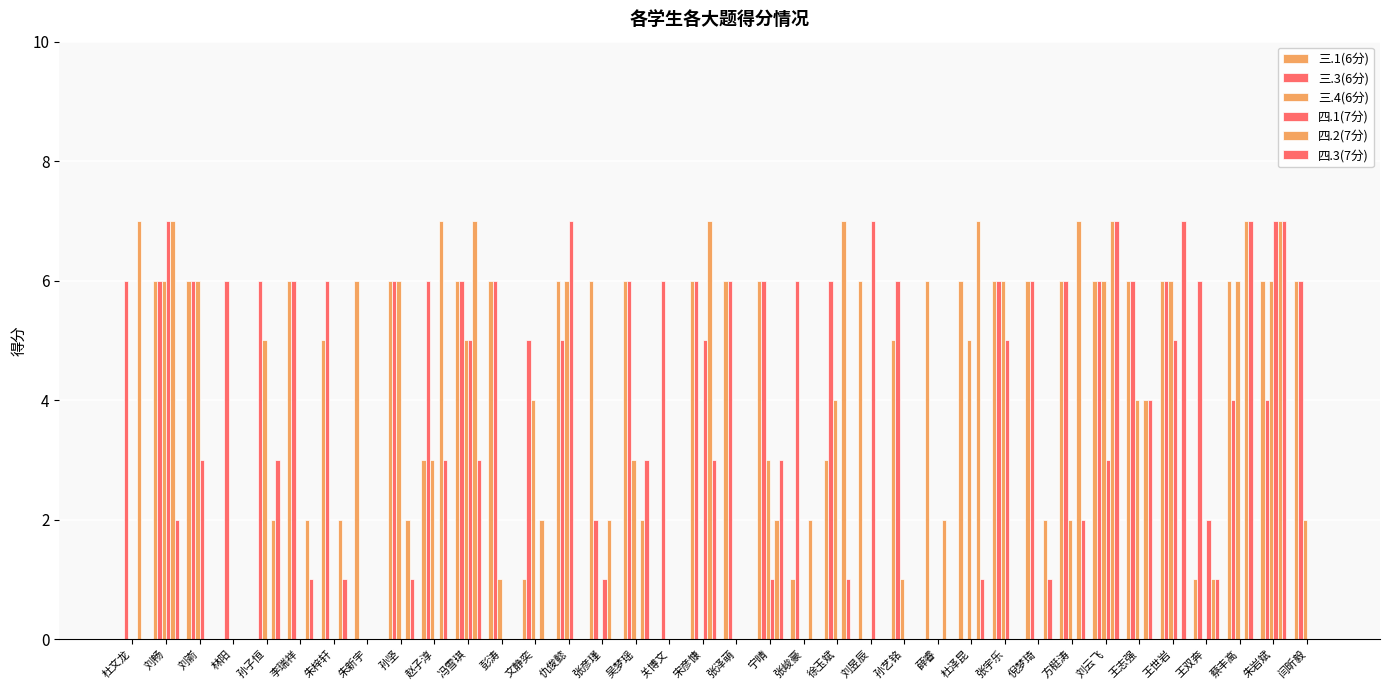

Which has a higher value, 关博文 or 张宇乐?

张宇乐